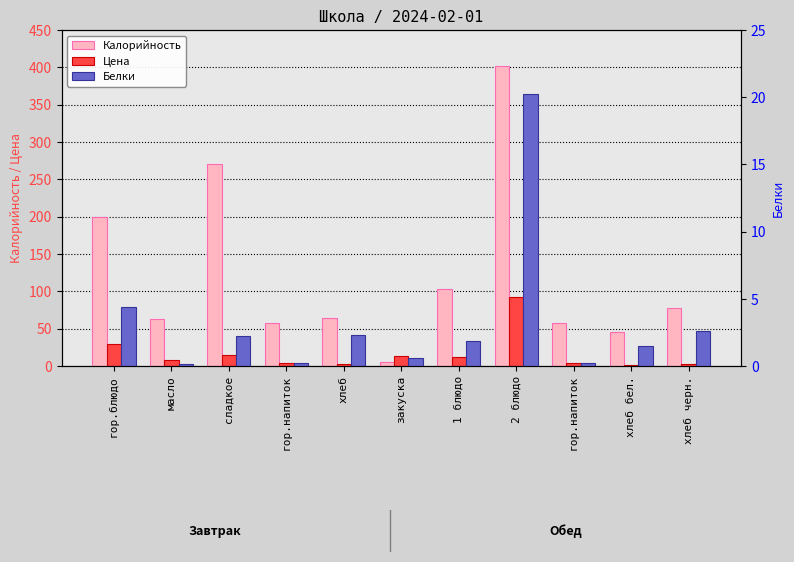

What is the value of the Цена bar at the 10th from the left?

1.6